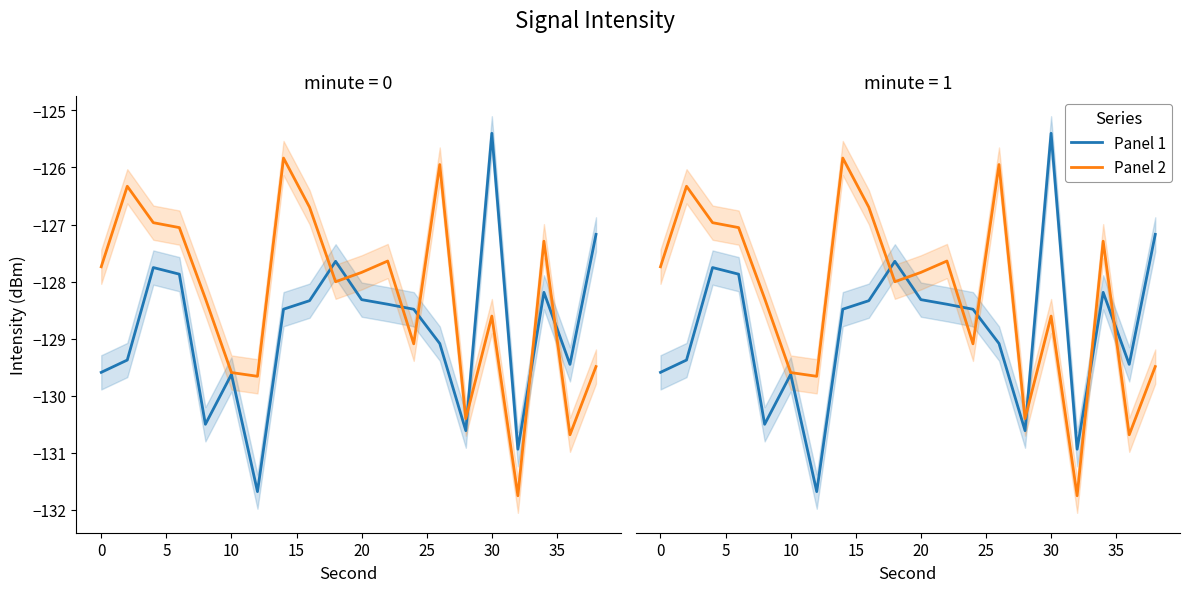

At how many categories does at least one series exceed -131?

20